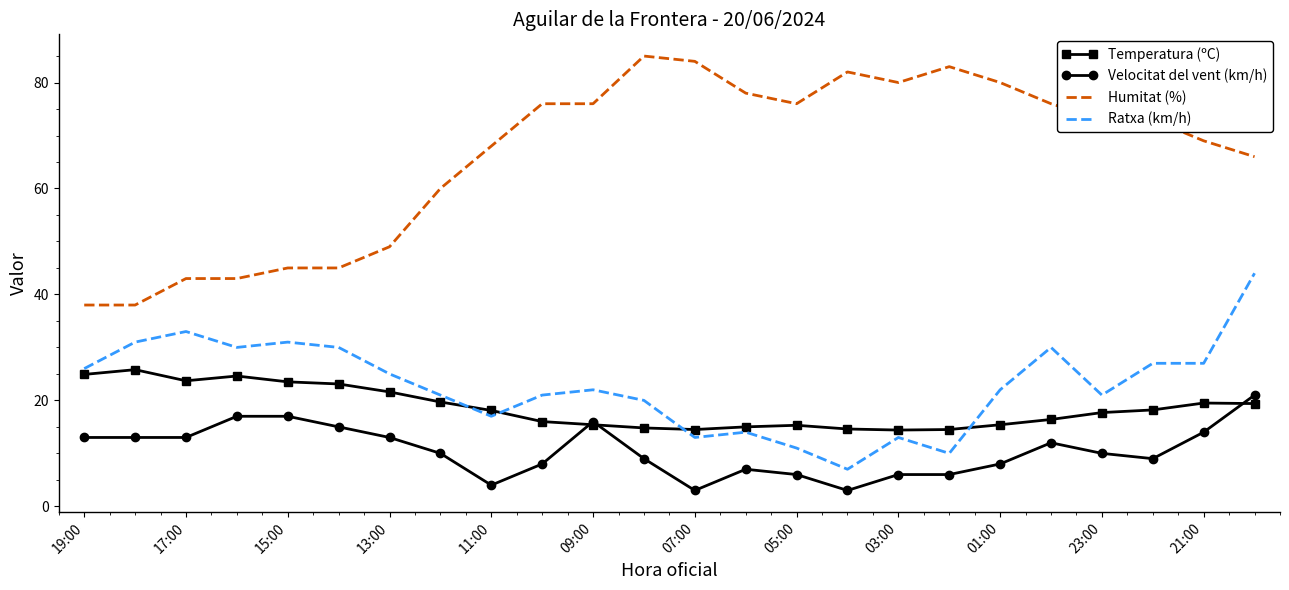

What is the maximum value shown in the chart?

85.0